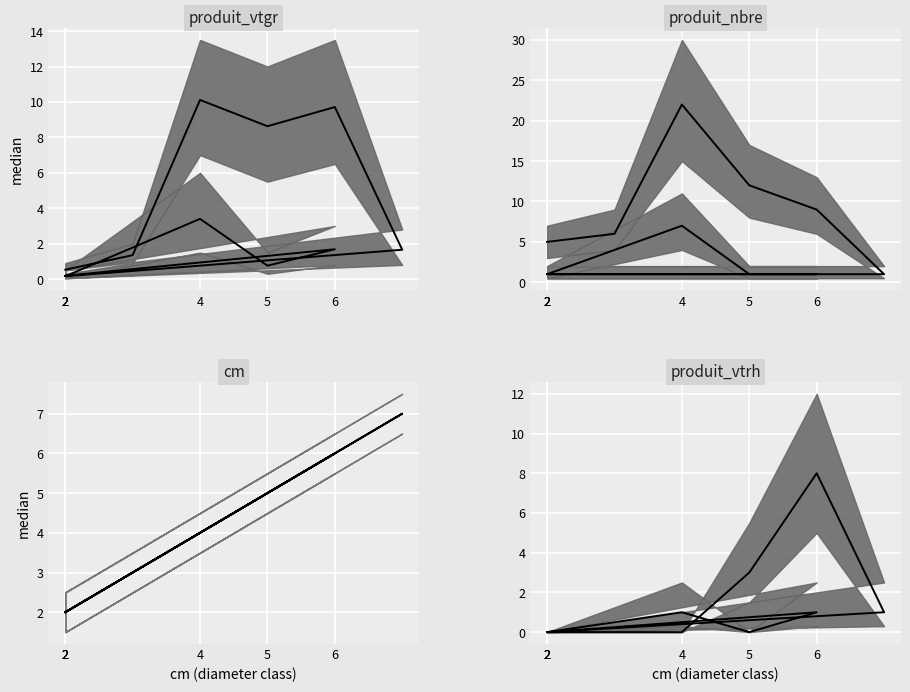

True or false: produit_nbre has a value of 6.0 at 3.

True